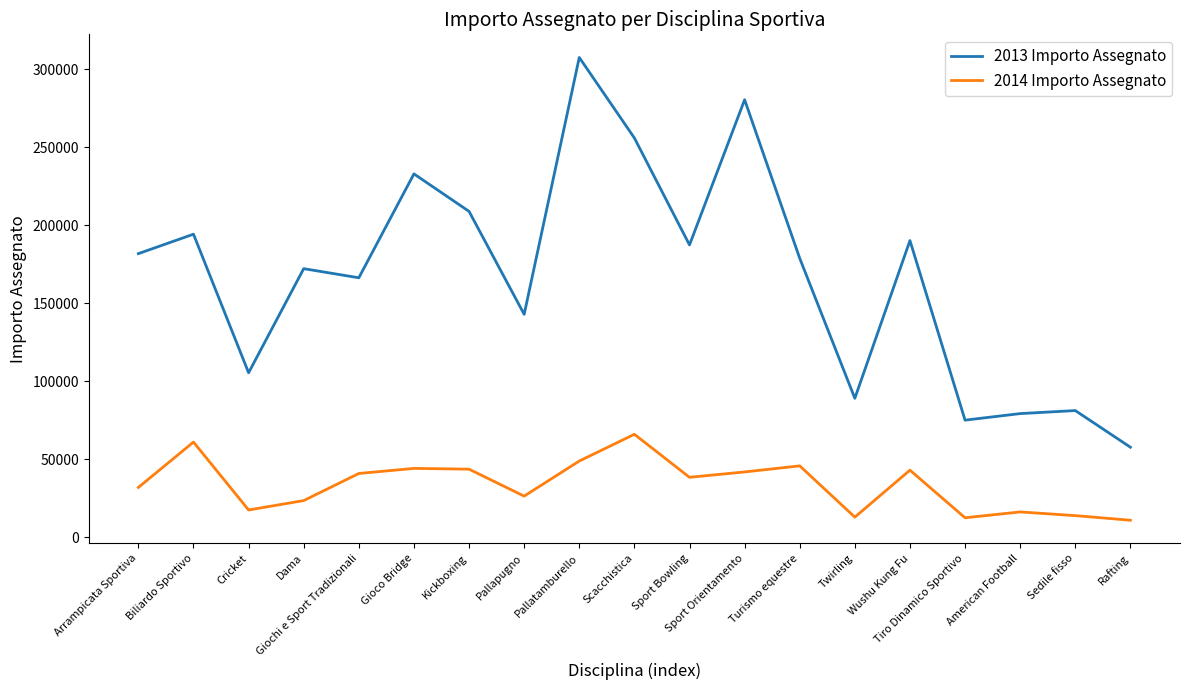

What is the difference between the 2014 Importo Assegnato values at American Football and Arrampicata Sportiva?

15714